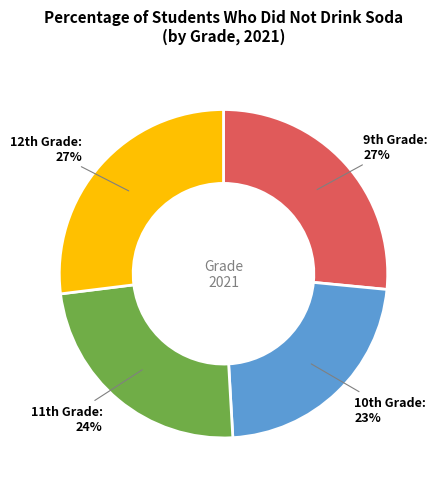

Does any single category account for the majority?

No